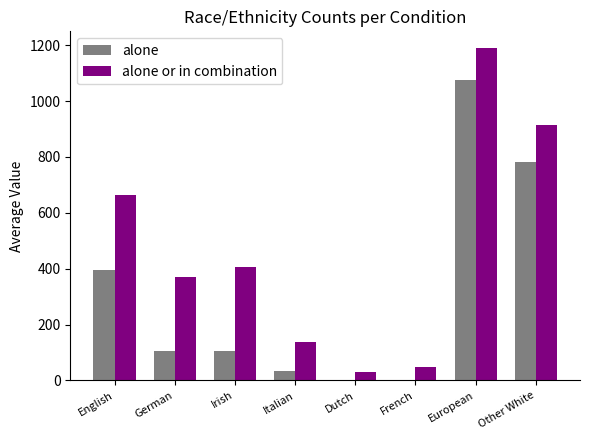

Where does the alone or in combination series first go above 405?

English